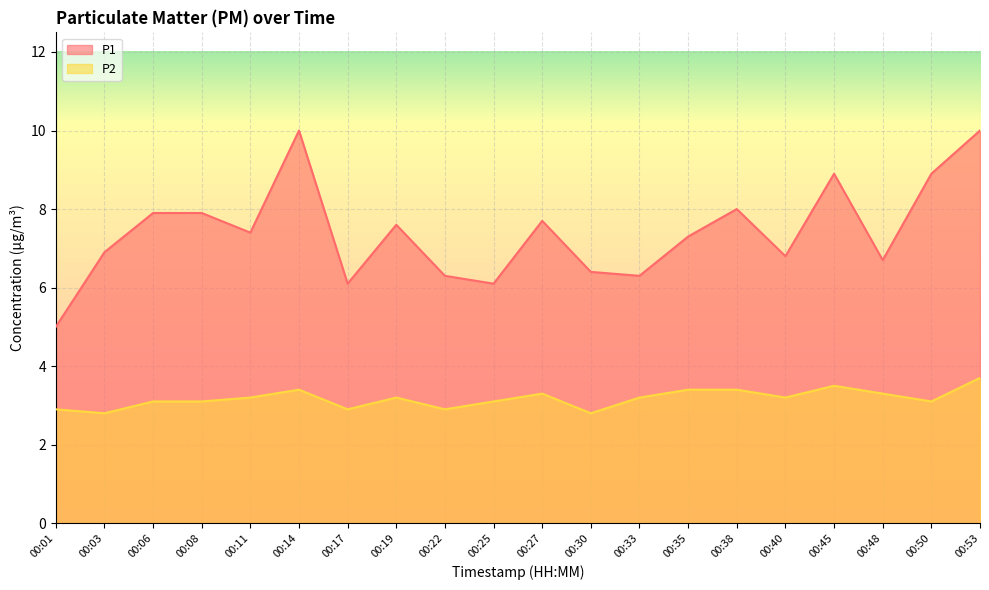

The value of P2 at 00:40 is 3.2. True or false?

True